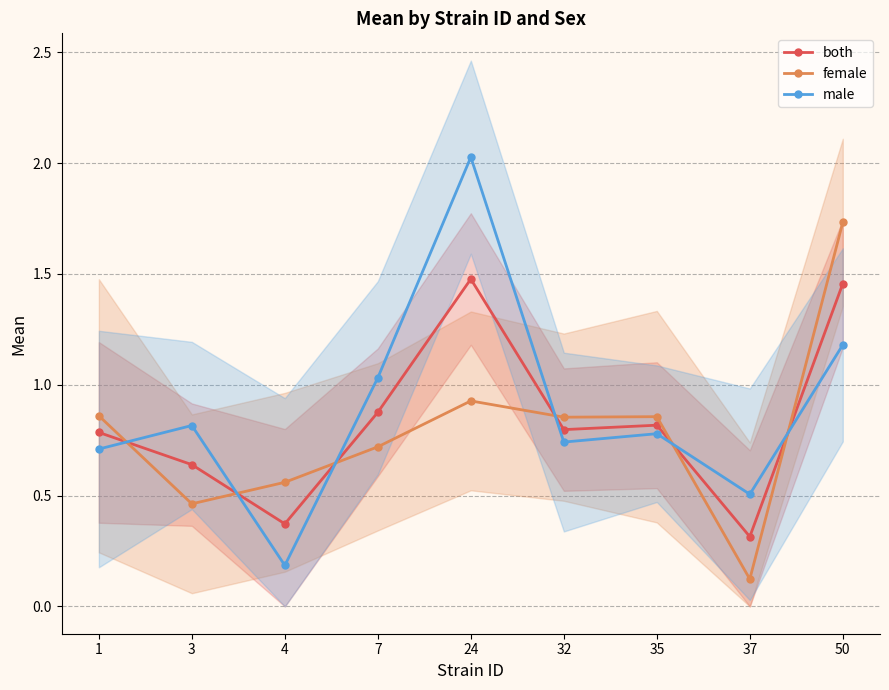

At which category does male reach its first local peak?

3